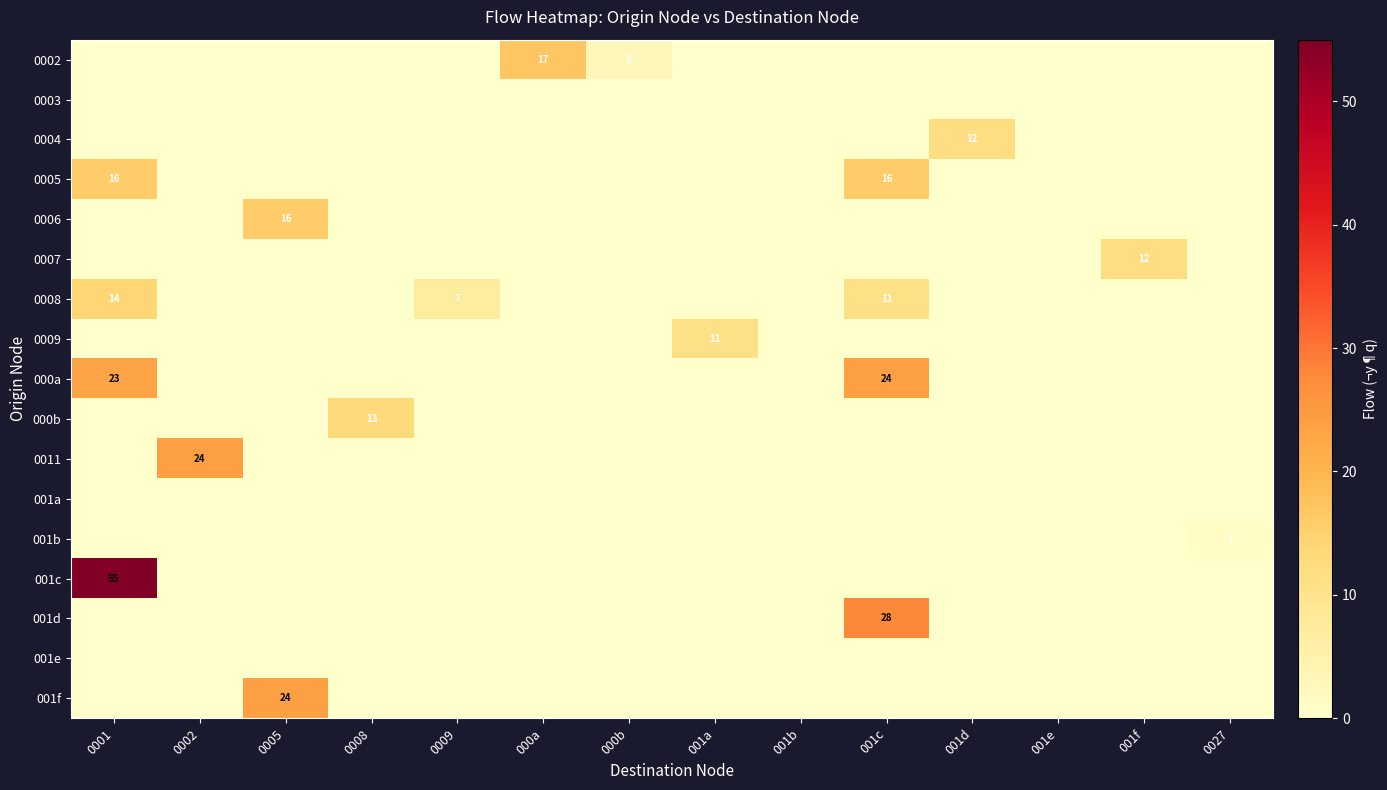

At which category does the chart reach its peak across all series?

0001